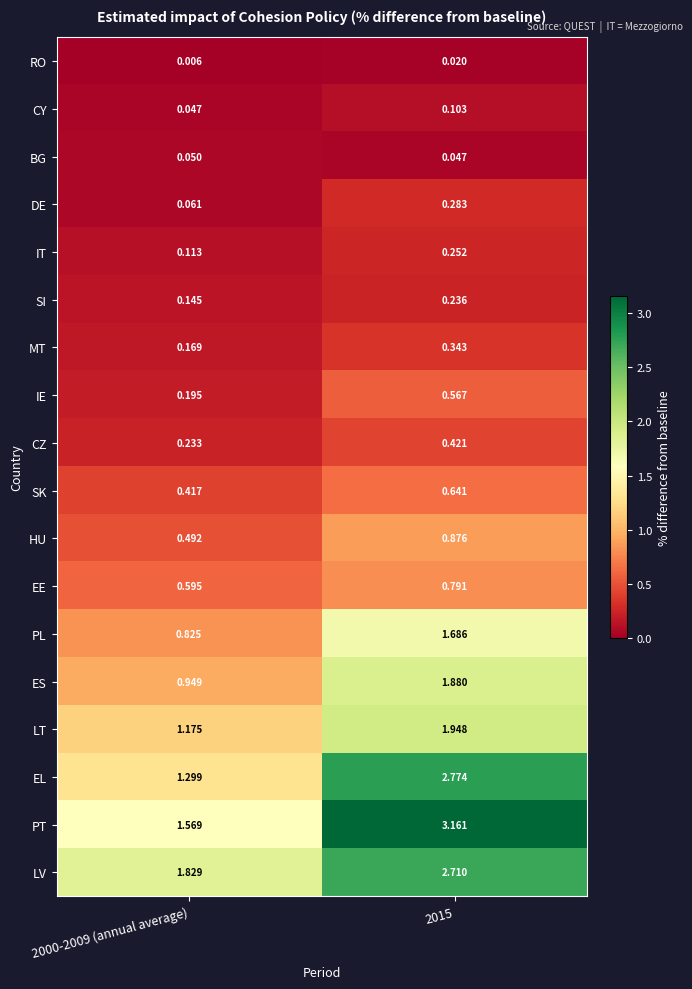

Rank the series by their maximum value, from lowest to highest.

RO, BG, CY, SI, IT, DE, MT, CZ, IE, SK, EE, HU, PL, ES, LT, LV, EL, PT